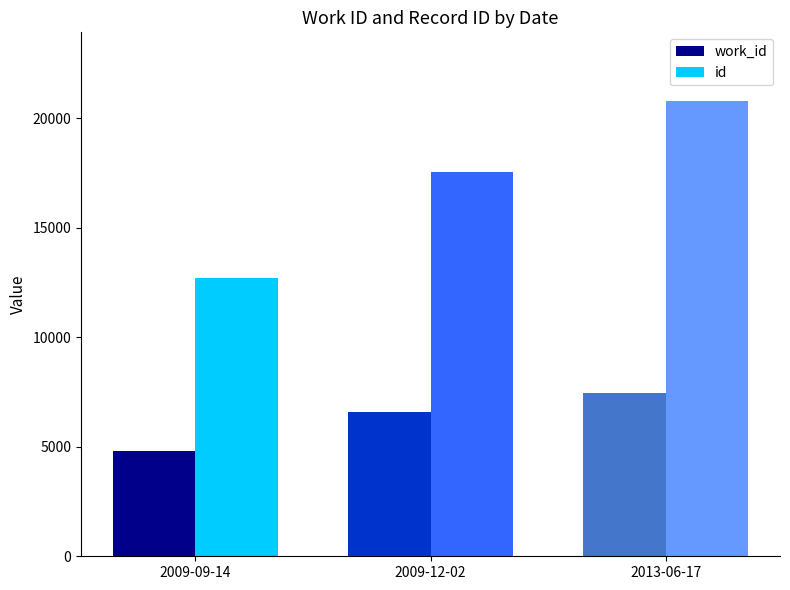

What are all the series names shown in the legend?

work_id, id